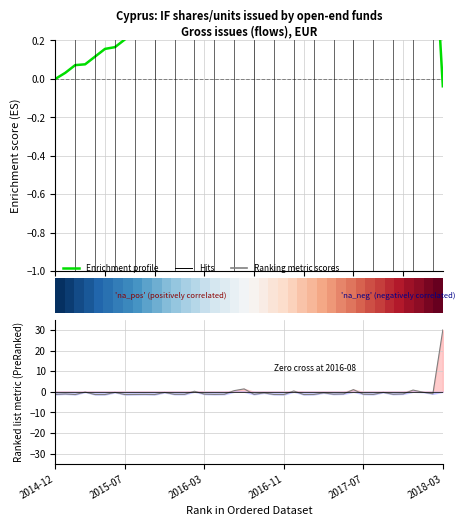

The value of Enrichment profile at 24 is 0.3. True or false?

False